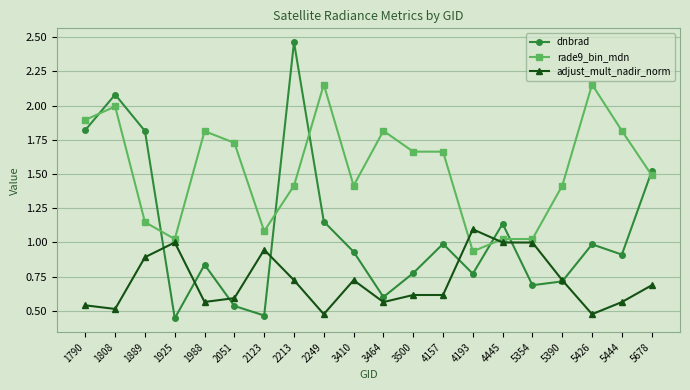

True or false: rade9_bin_mdn has more than 1 interior local peaks.

True